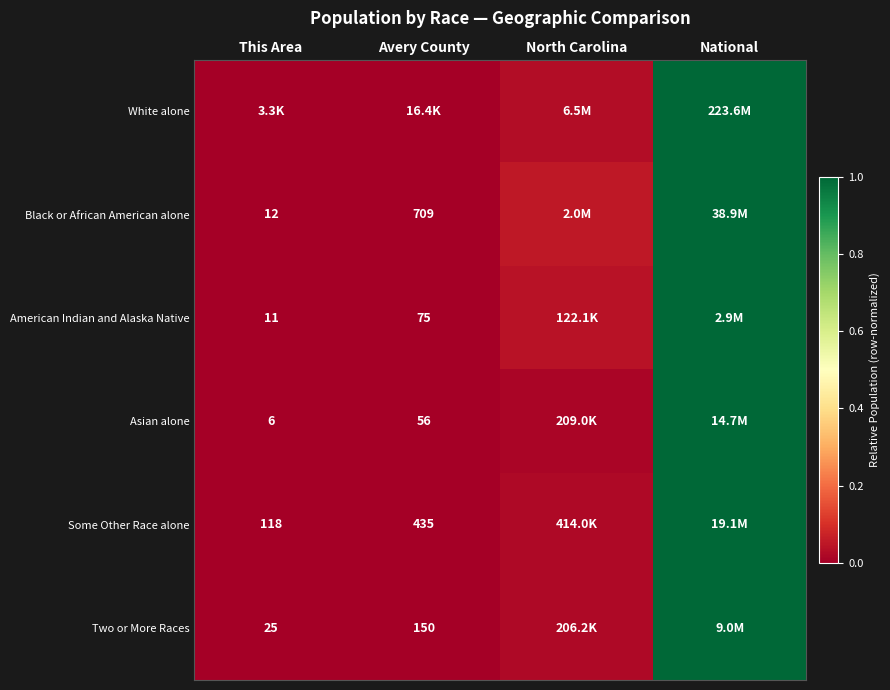

Is the value of Black or African American alone at This Area greater than the value of Asian alone at This Area?

Yes